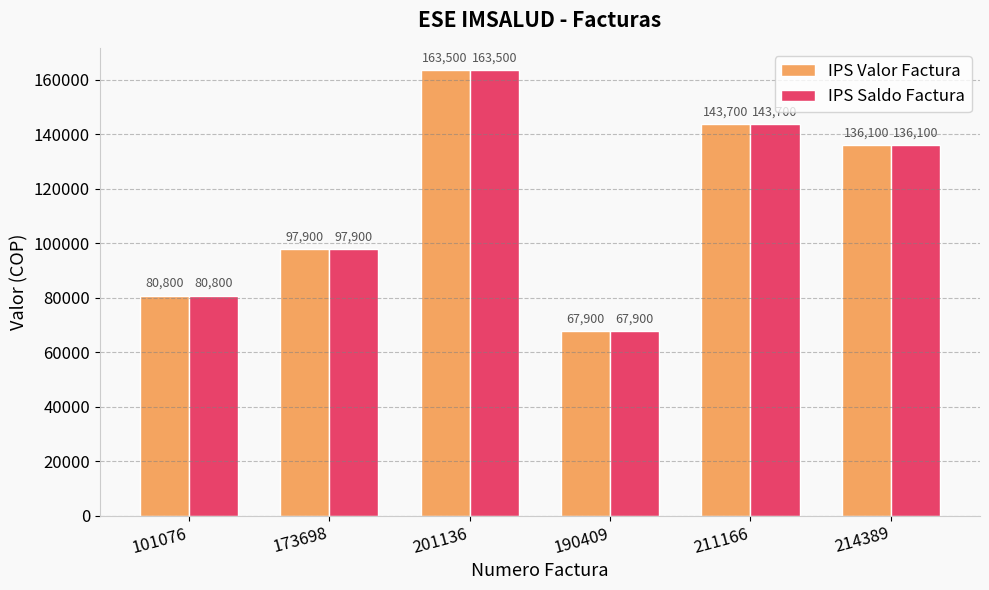

What is the label of the 1st bar from the right?

214389